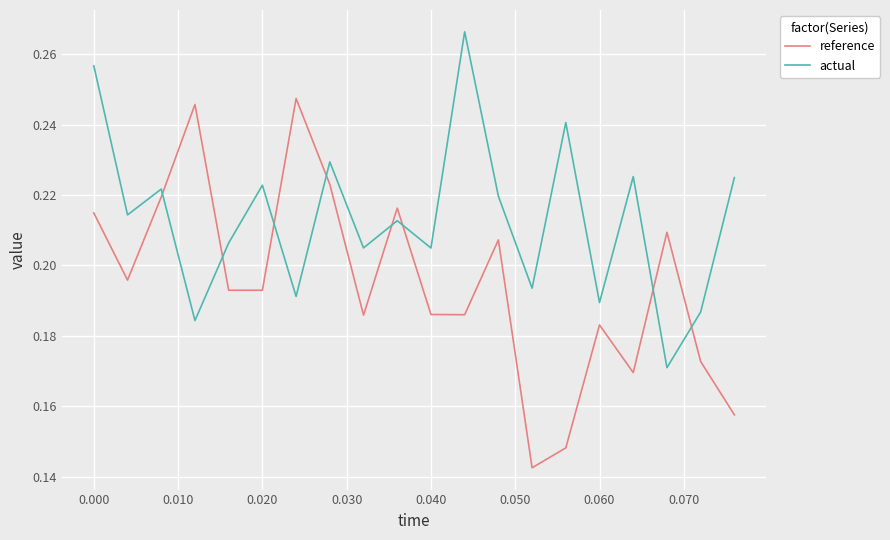

True or false: actual and reference cross at least once.

True